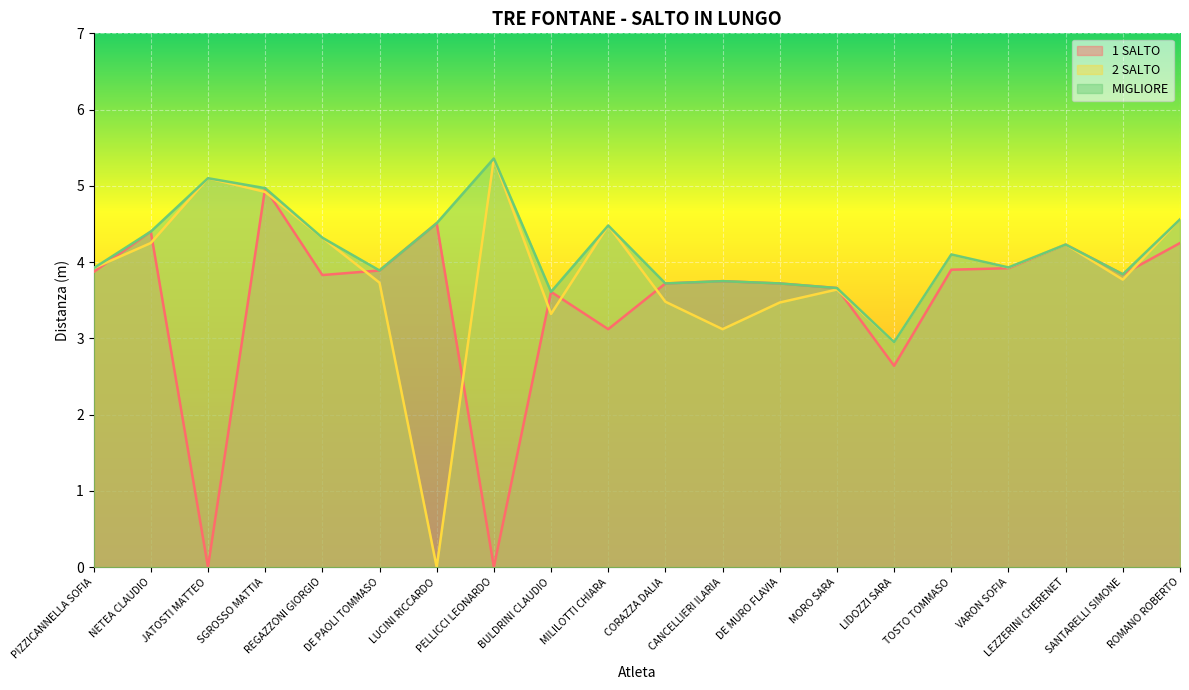

Reading right to left, extract all data points from this chart.

1 SALTO: ROMANO ROBERTO=4.2	SANTARELLI SIMONE=3.8	LEZZERINI CHERENET=4.2	VARON SOFIA=3.9	TOSTO TOMMASO=3.9	LIDOZZI SARA=2.6	MORO SARA=3.7	DE MURO FLAVIA=3.7	CANCELLIERI ILARIA=3.8	CORAZZA DALIA=3.7	MILILOTTI CHIARA=3.1	BULDRINI CLAUDIO=3.6	PELLICCI LEONARDO=0.0	LUCINI RICCARDO=4.5	DE PAOLI TOMMASO=3.9	REGAZZONI GIORGIO=3.8	SGROSSO MATTIA=5.0	JATOSTI MATTEO=0.0	NETEA CLAUDIO=4.4	PIZZICANNELLA SOFIA=3.9
2 SALTO: ROMANO ROBERTO=4.6	SANTARELLI SIMONE=3.8	LEZZERINI CHERENET=4.2	VARON SOFIA=3.9	TOSTO TOMMASO=4.1	LIDOZZI SARA=3.0	MORO SARA=3.6	DE MURO FLAVIA=3.5	CANCELLIERI ILARIA=3.1	CORAZZA DALIA=3.5	MILILOTTI CHIARA=4.5	BULDRINI CLAUDIO=3.3	PELLICCI LEONARDO=5.4	LUCINI RICCARDO=0.0	DE PAOLI TOMMASO=3.7	REGAZZONI GIORGIO=4.3	SGROSSO MATTIA=4.9	JATOSTI MATTEO=5.1	NETEA CLAUDIO=4.2	PIZZICANNELLA SOFIA=3.9
MIGLIORE: ROMANO ROBERTO=4.6	SANTARELLI SIMONE=3.8	LEZZERINI CHERENET=4.2	VARON SOFIA=3.9	TOSTO TOMMASO=4.1	LIDOZZI SARA=3.0	MORO SARA=3.7	DE MURO FLAVIA=3.7	CANCELLIERI ILARIA=3.8	CORAZZA DALIA=3.7	MILILOTTI CHIARA=4.5	BULDRINI CLAUDIO=3.6	PELLICCI LEONARDO=5.4	LUCINI RICCARDO=4.5	DE PAOLI TOMMASO=3.9	REGAZZONI GIORGIO=4.3	SGROSSO MATTIA=5.0	JATOSTI MATTEO=5.1	NETEA CLAUDIO=4.4	PIZZICANNELLA SOFIA=3.9